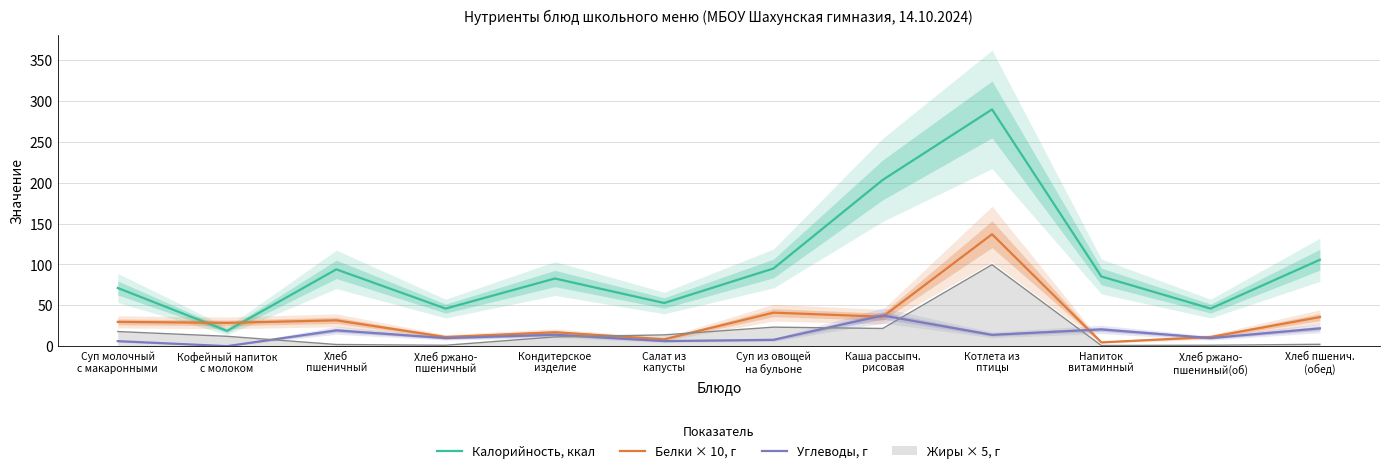

Read the Калорийность, ккал value at Кондитерское
изделие.

82.8